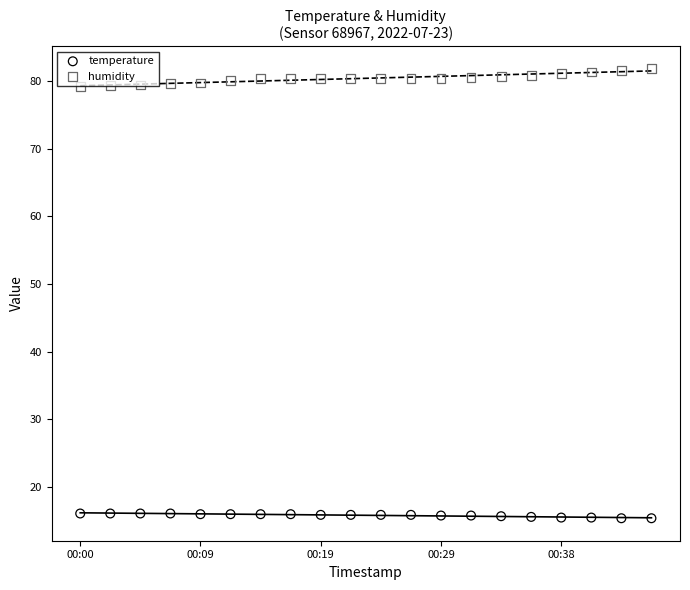

Which series contains the highest Y value?

humidity